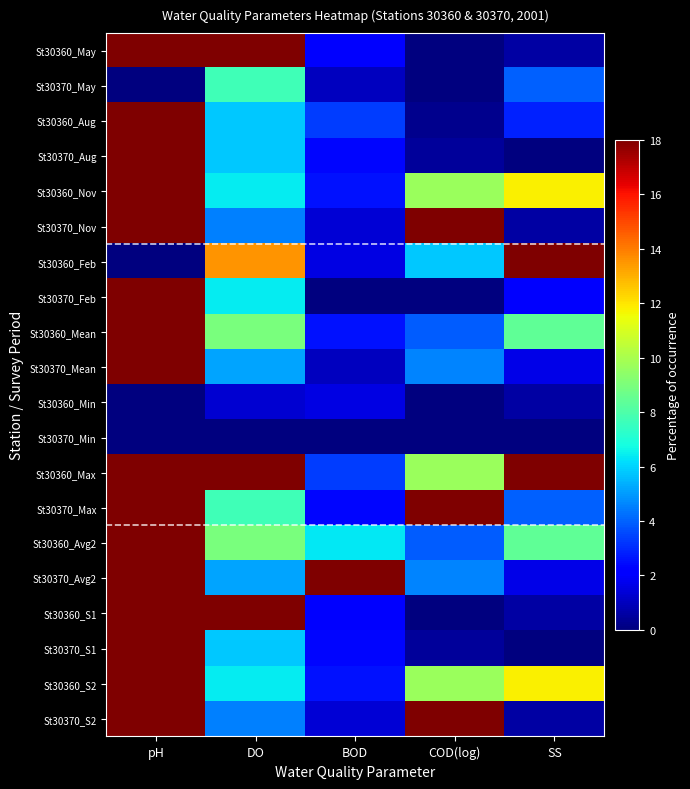

Which category has the lowest value across all series?

COD(log)